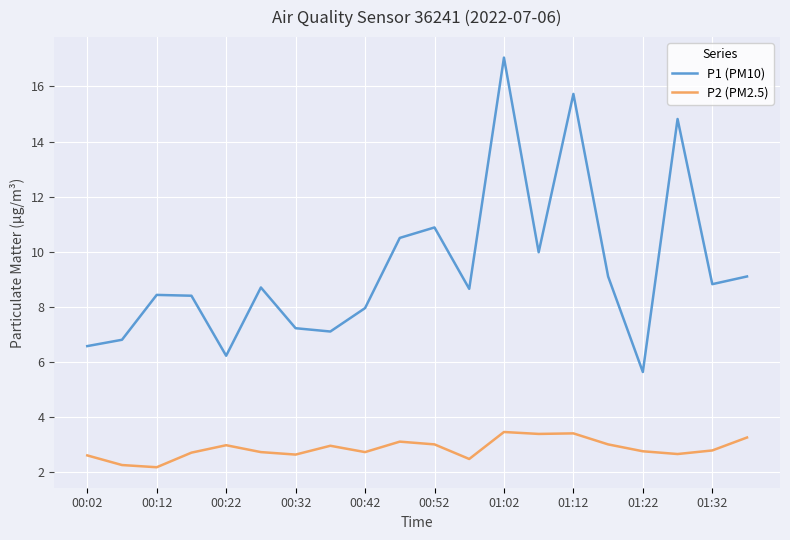

True or false: P2 (PM2.5) and P1 (PM10) cross at least once.

False